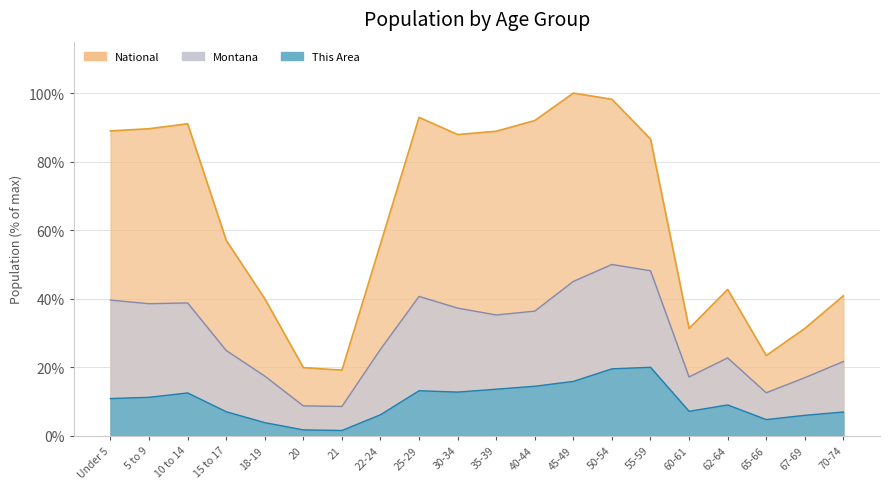

Where is the first local maximum for National?

10 to 14